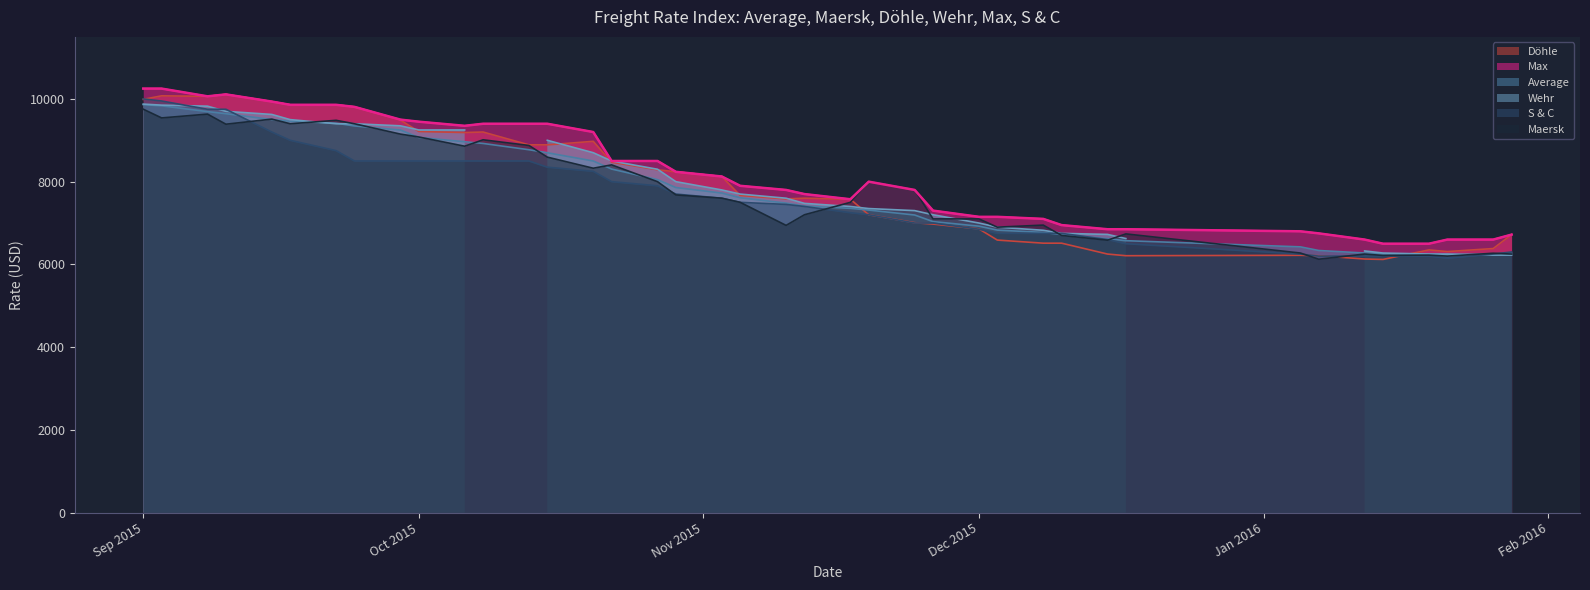

What is the lowest value of the S & C series?

6150